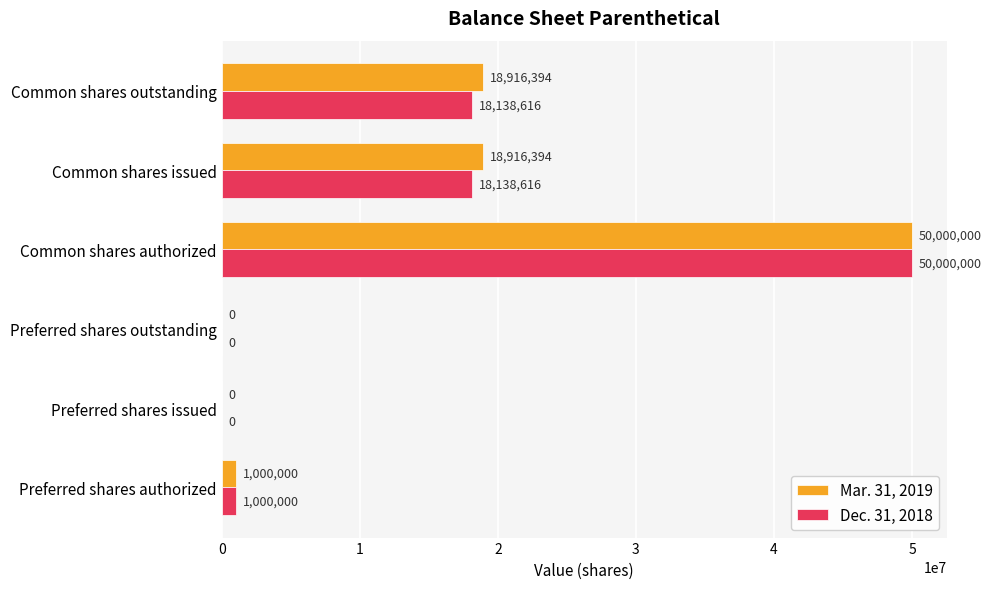

Which series has the largest total across all categories?

Mar. 31, 2019